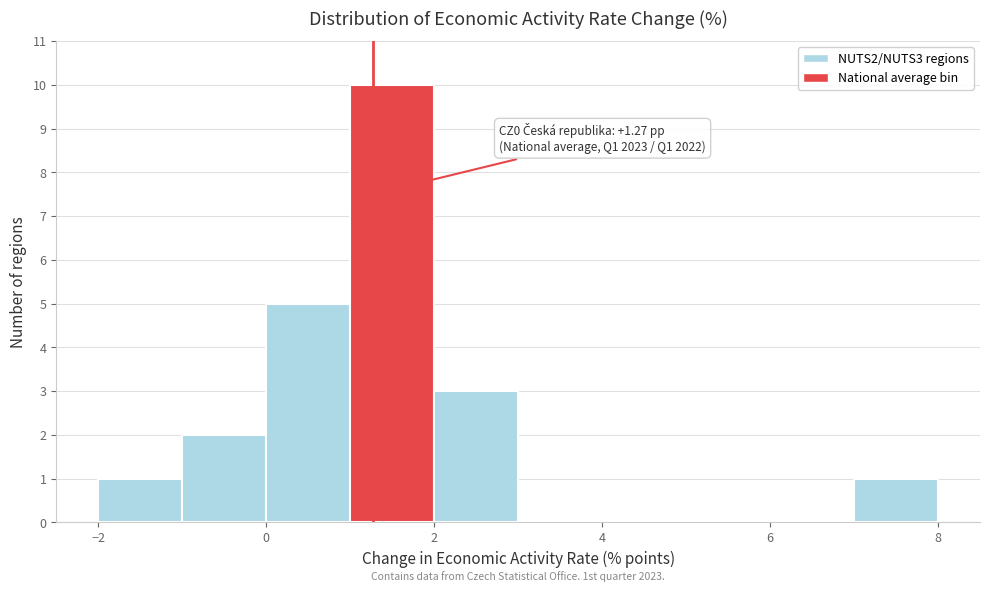

Which range on the x-axis has the tallest bar?

1 to 2